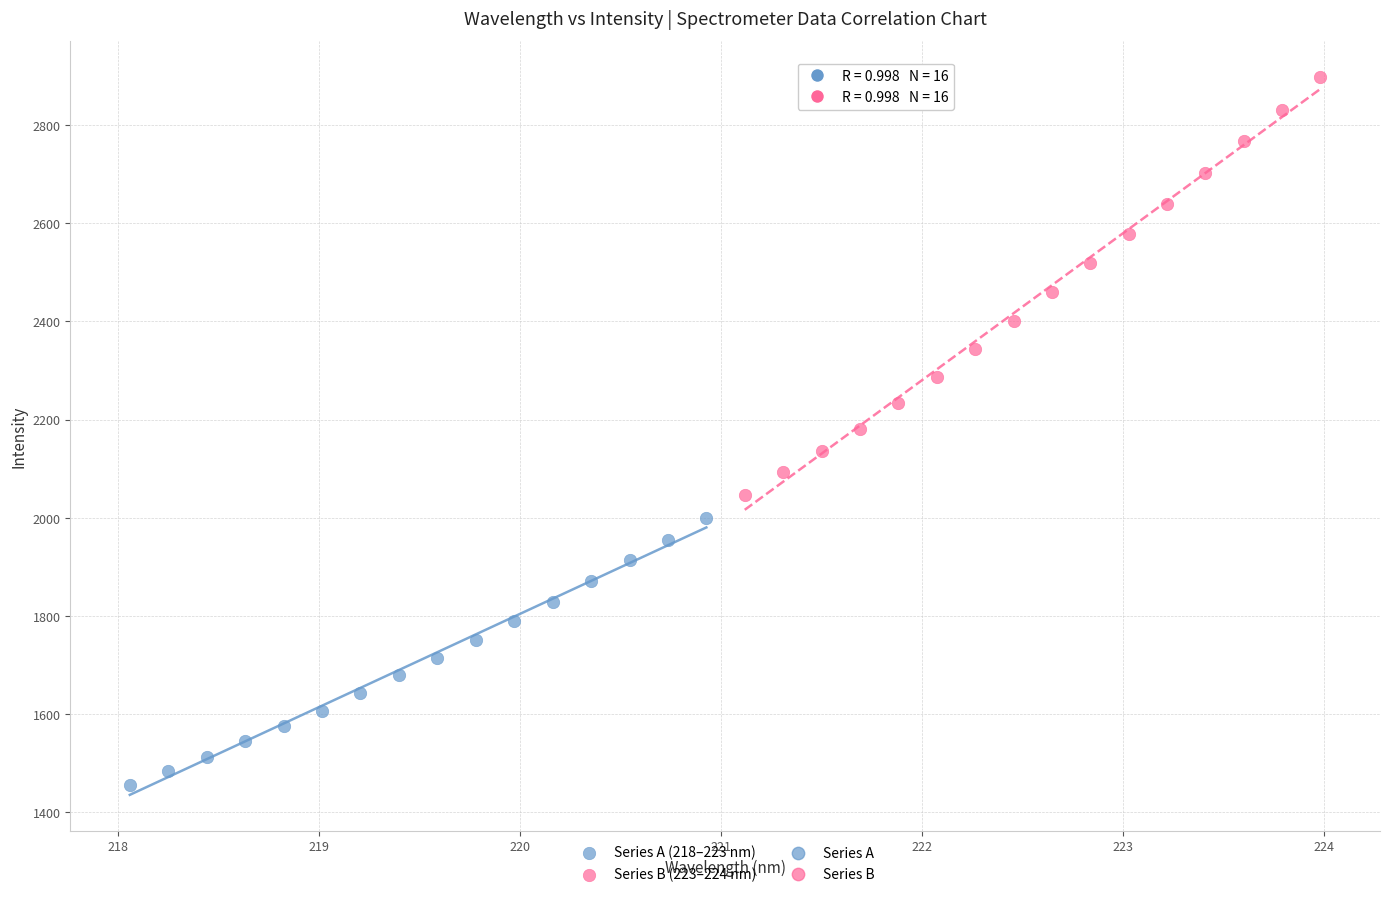

Which series reaches the minimum Y coordinate?

Series A (218–223 nm)